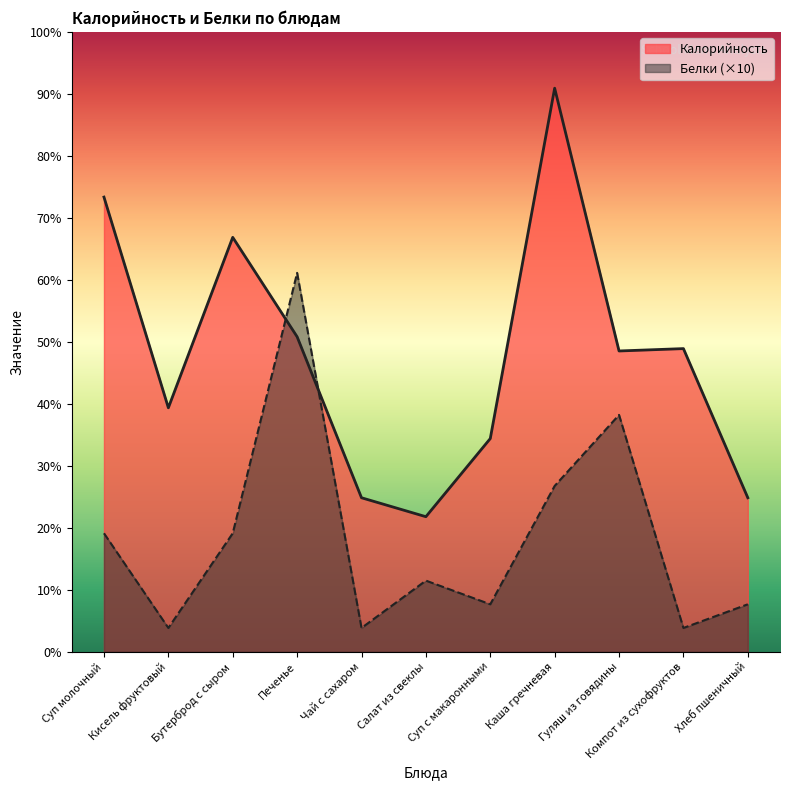

List the series in order of their overall mean, lowest first.

Белки (×10), Калорийность